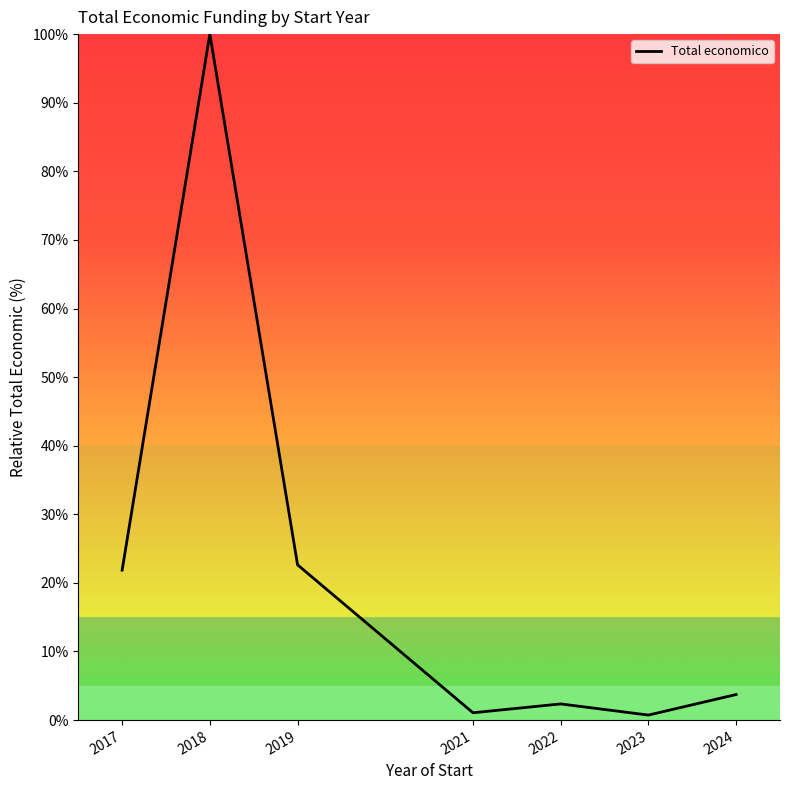

What is the maximum value shown in the chart?

100.0